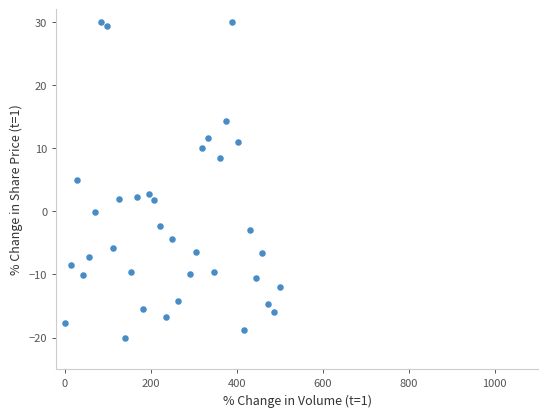

What is the range of X values (max minus min)?

500.0